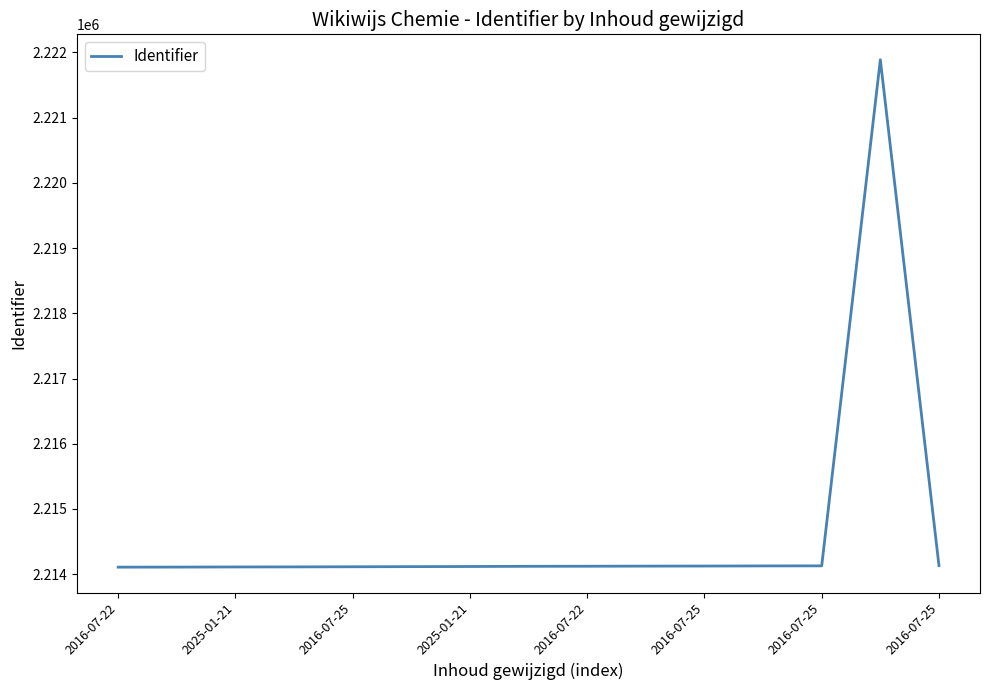

What is the difference between the maximum and minimum values?

7781